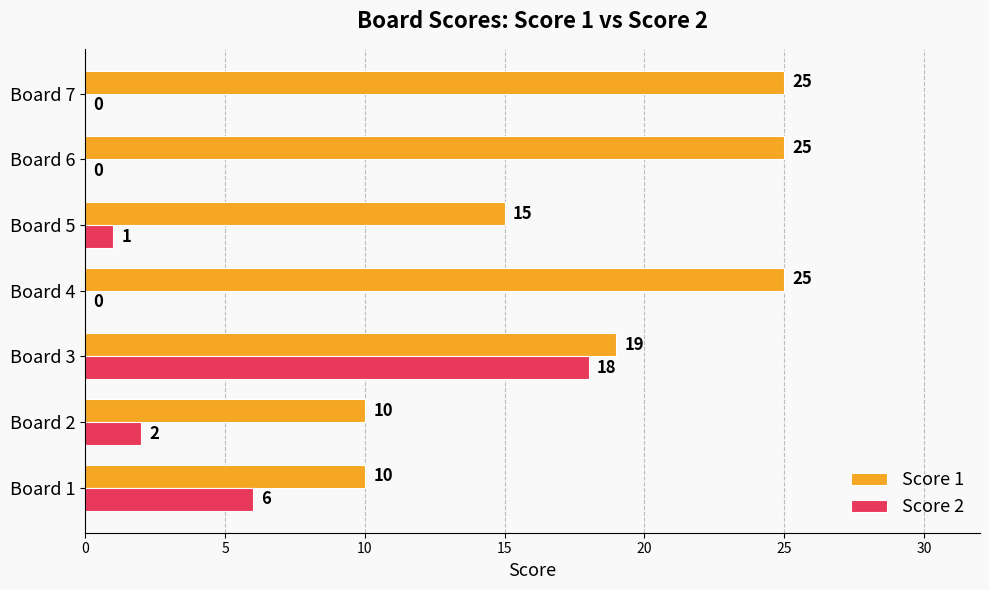

What is the highest value of the Score 1 series?

25